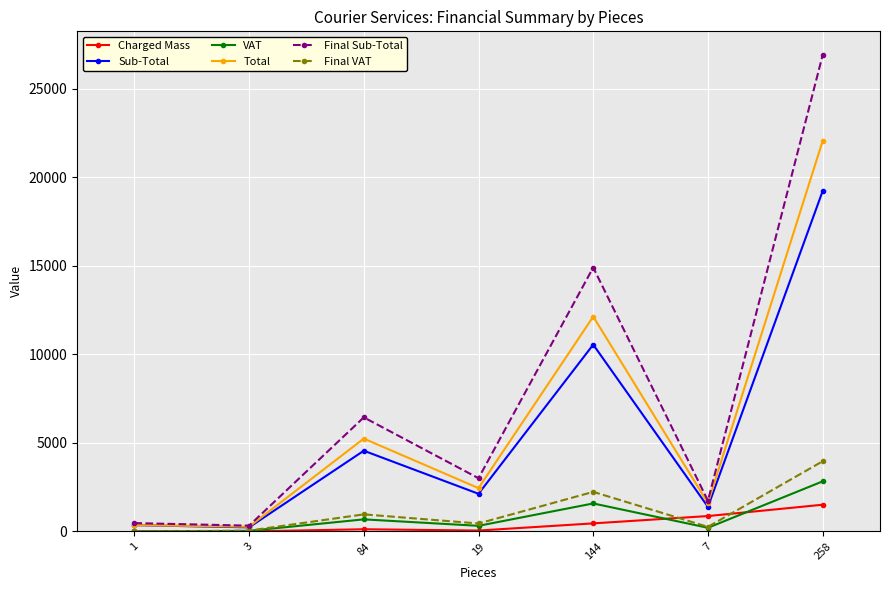

What is the sum of the Final Sub-Total values at 19 and 3?

3334.9